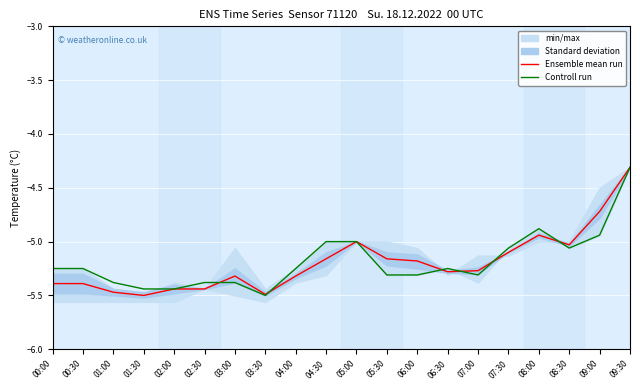

Where does the Controll run series first go above -5?

08:00